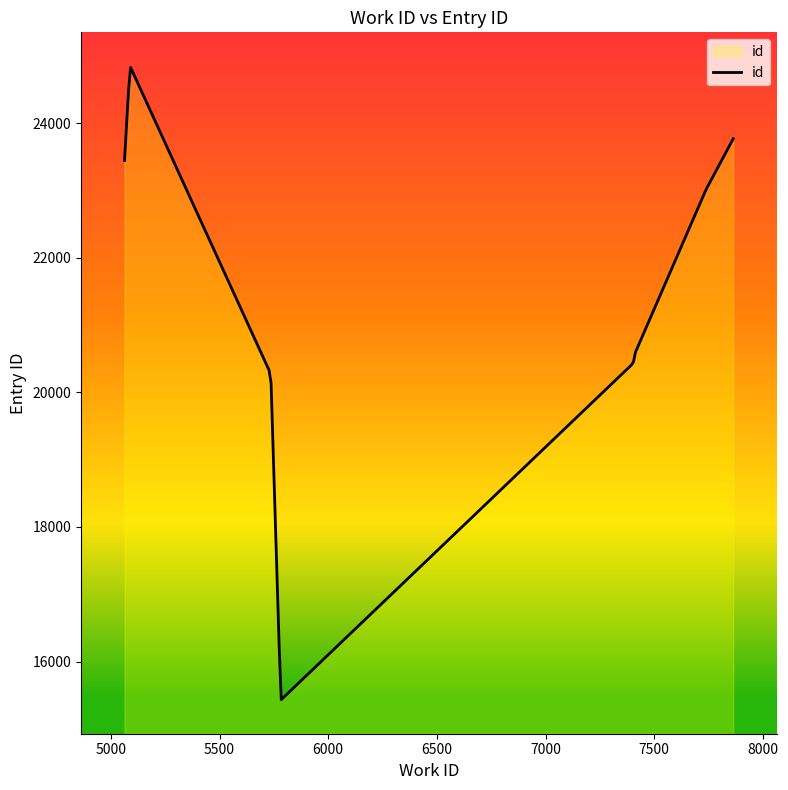

What is the maximum value shown in the chart?

24826.1